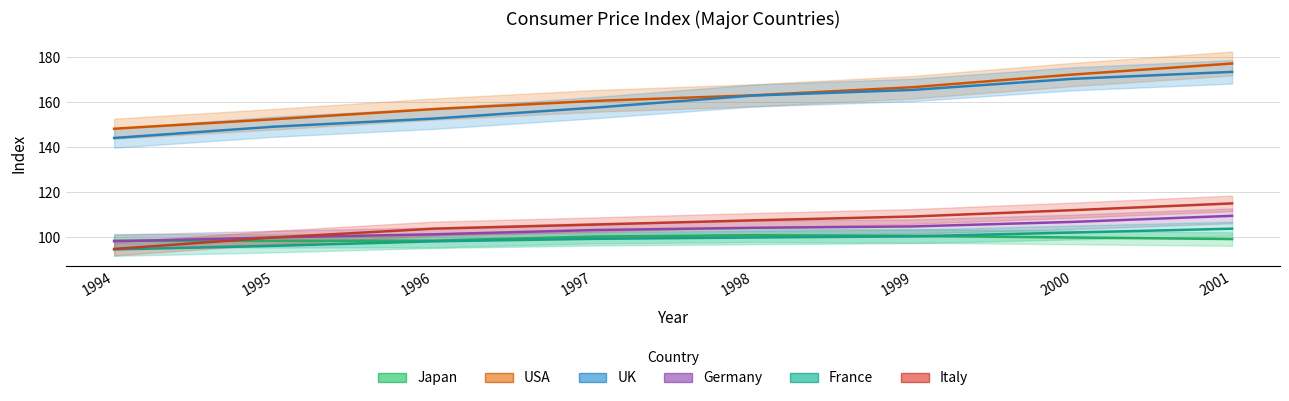

True or false: UK and Japan cross at least once.

False